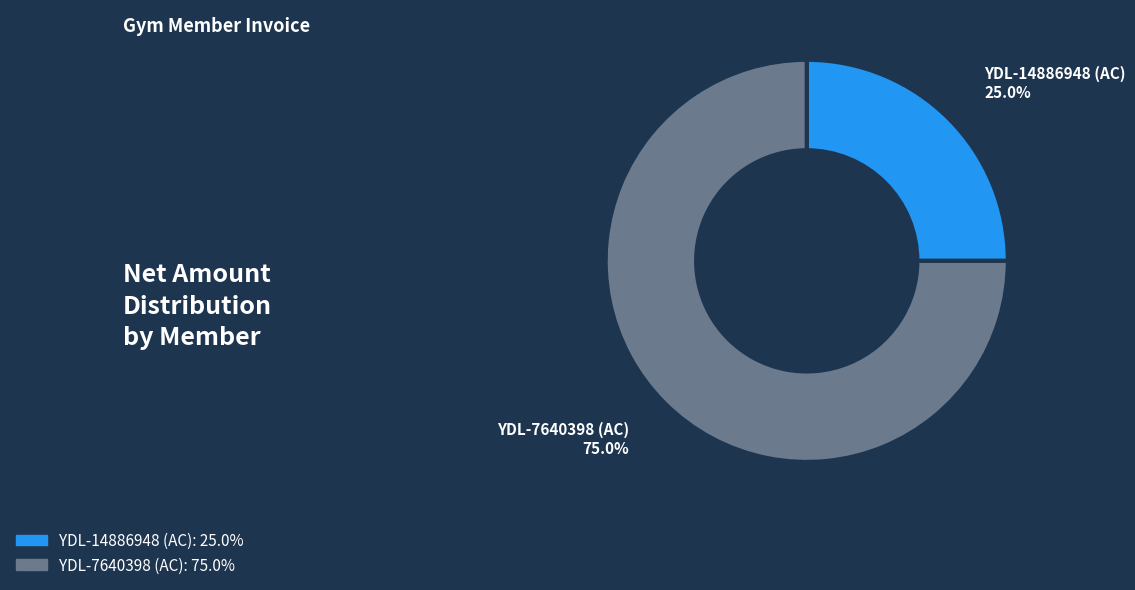

Is there any slice that represents more than half of the pie?

Yes